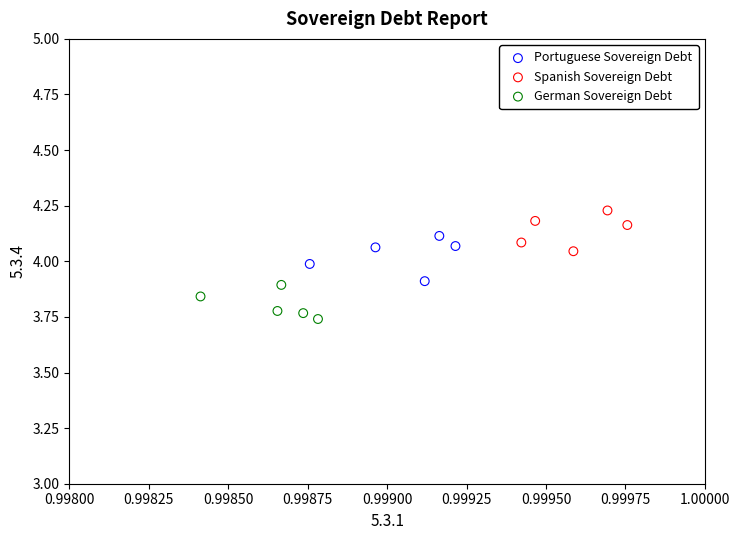

Which series contains the lowest Y value?

German Sovereign Debt